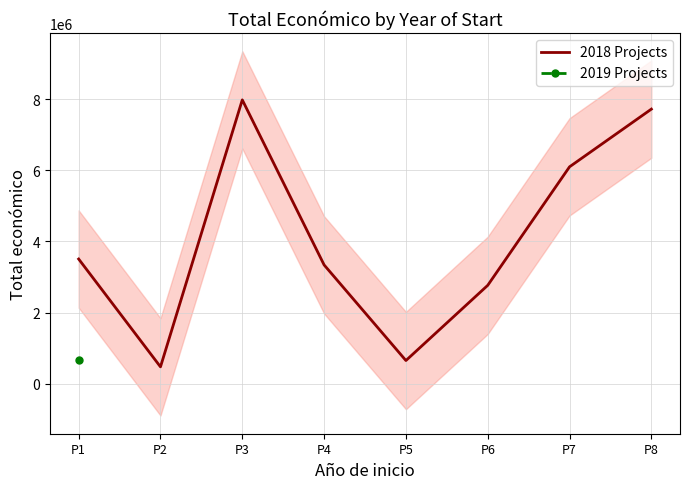

Where is the first local minimum?

P2